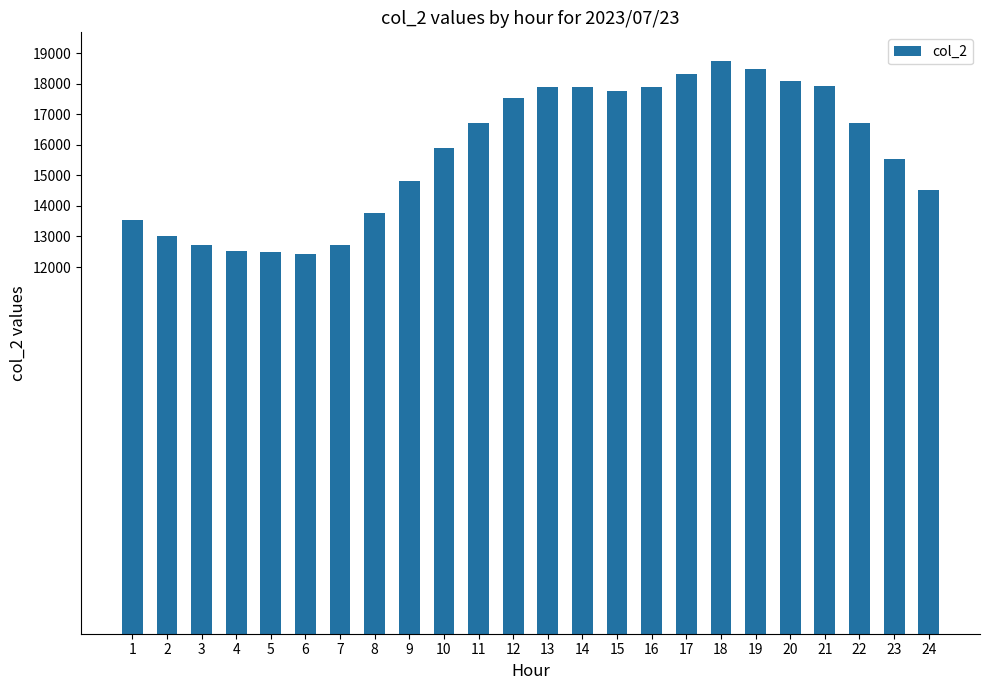

What is the sum of all values?

377871